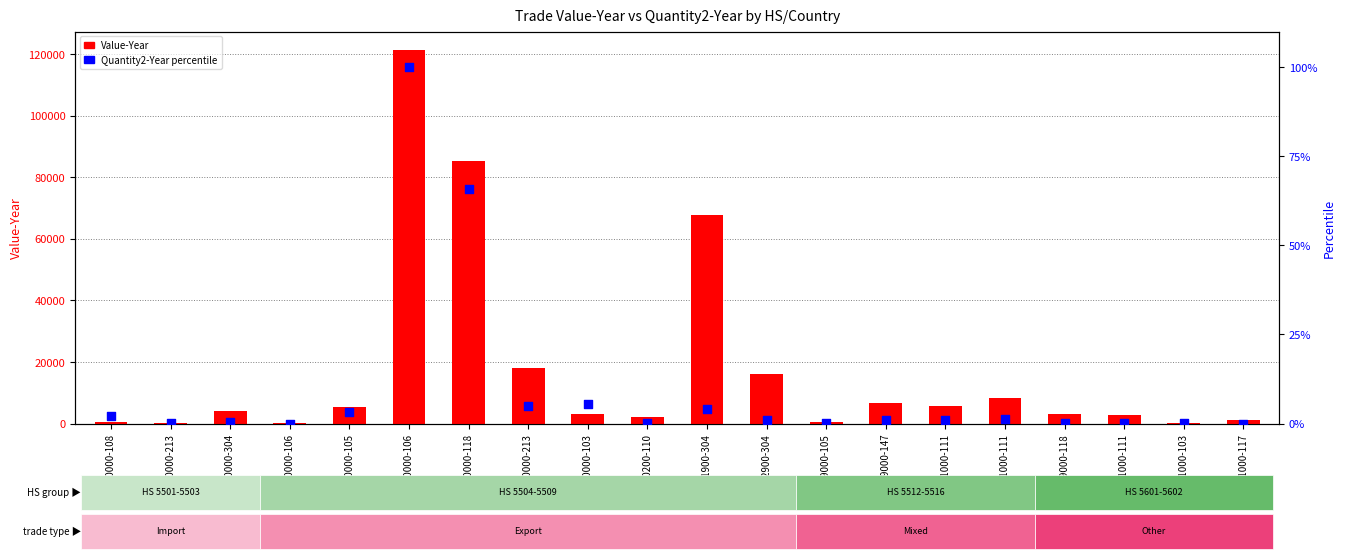

Which series reaches the minimum Y coordinate?

Quantity2-Year (percentile)